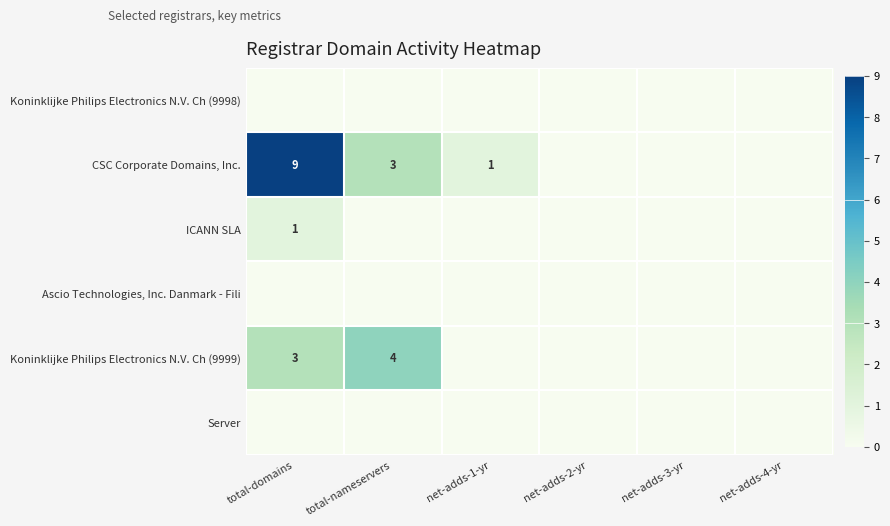

True or false: CSC Corporate Domains, Inc. has a value of 1 at net-adds-1-yr.

True